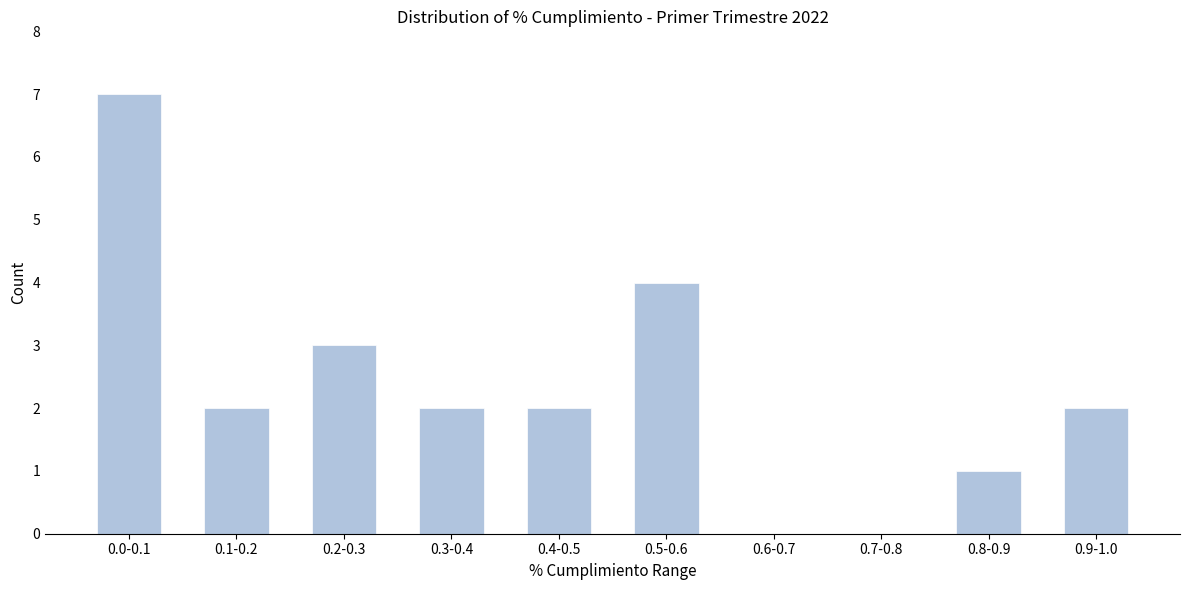

Reading left to right, list all the values displayed in this chart.

0.0-0.1=7	0.1-0.2=2	0.2-0.3=3	0.3-0.4=2	0.4-0.5=2	0.5-0.6=4	0.6-0.7=0	0.7-0.8=0	0.8-0.9=1	0.9-1.0=2